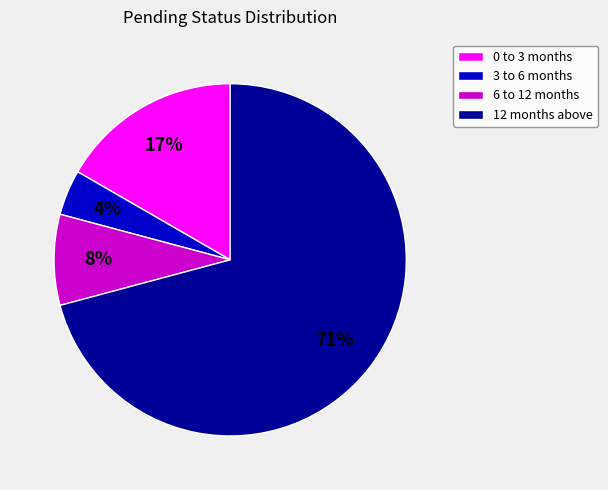

To the nearest percent, what portion does 0 to 3 months represent?

17%